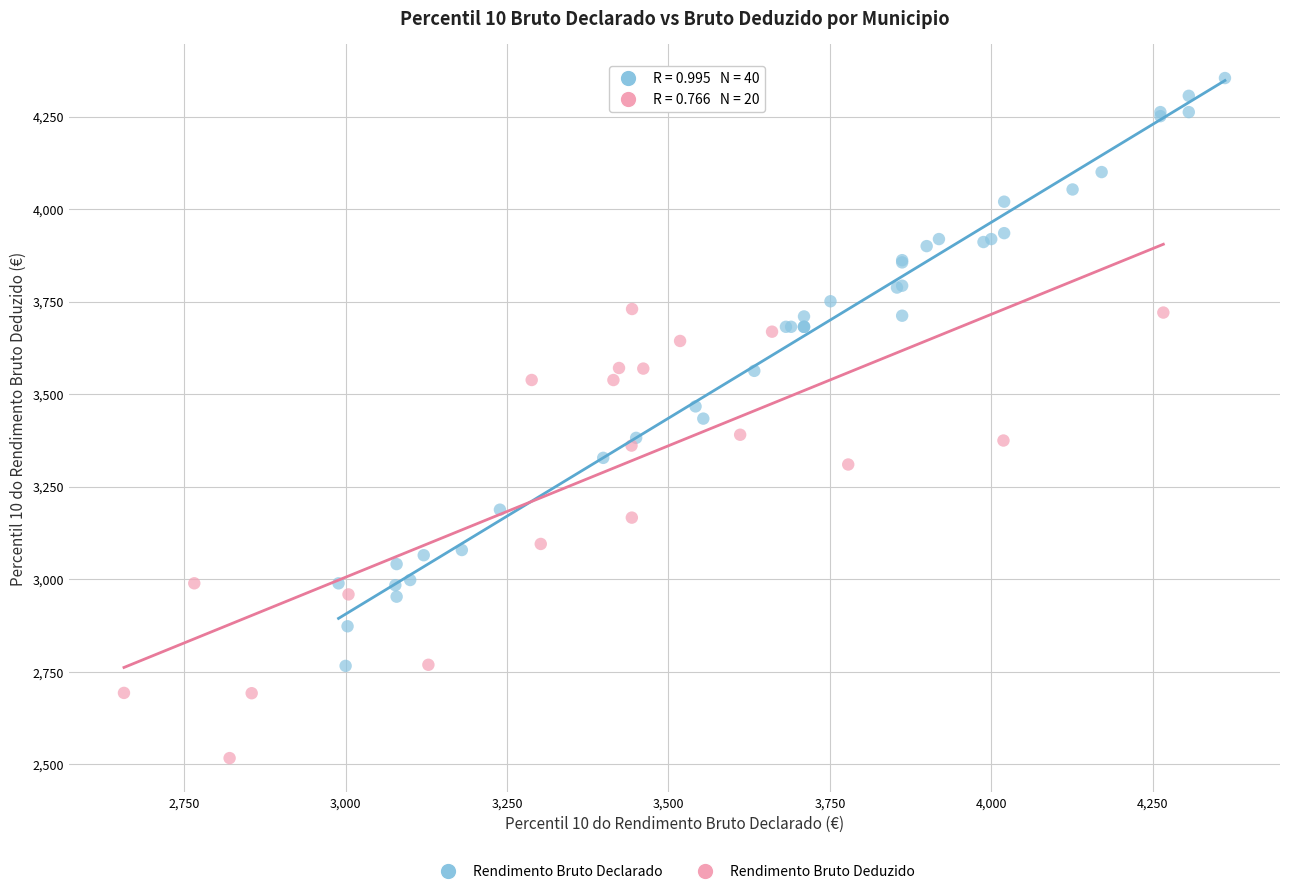

Which series has the widest spread of Y values?

Rendimento Bruto Declarado